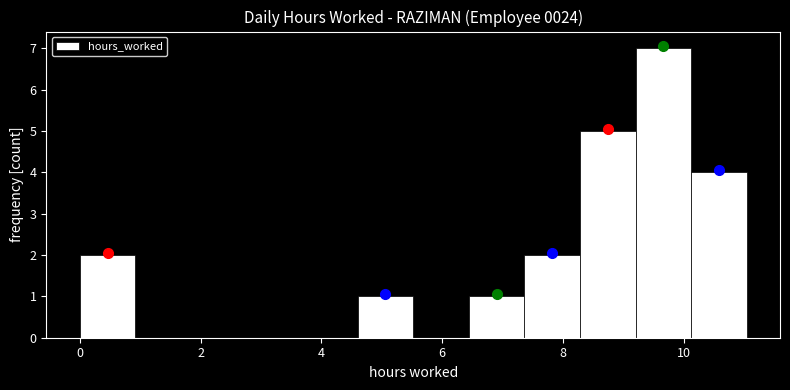

Over which range of the x-axis is the bar tallest?

9.20 to 10.12